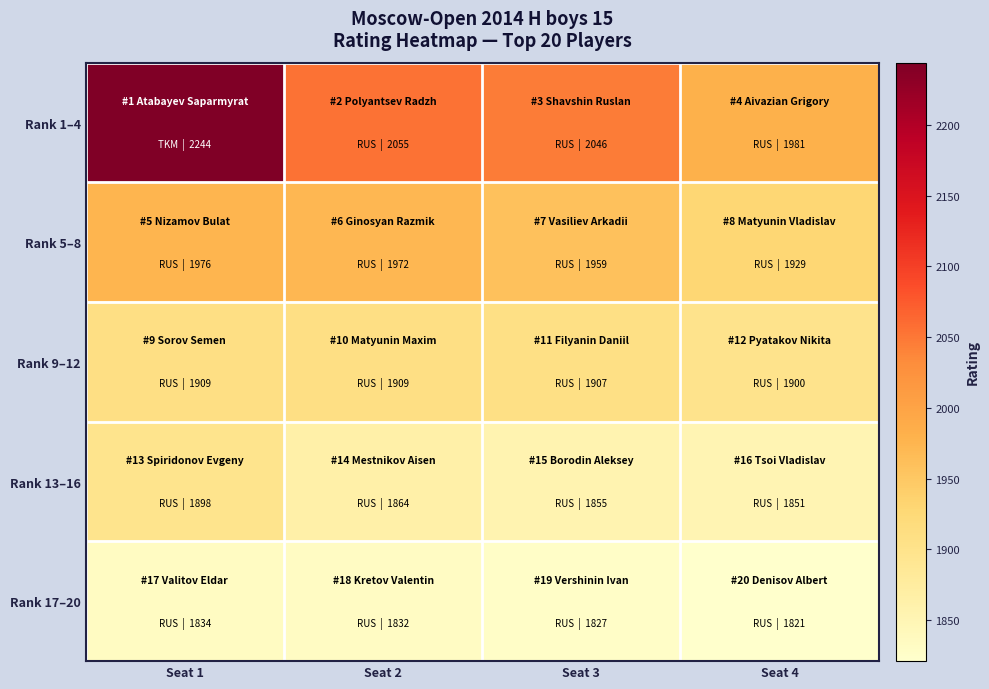

What is the difference between the highest and lowest values at Seat 1?

410